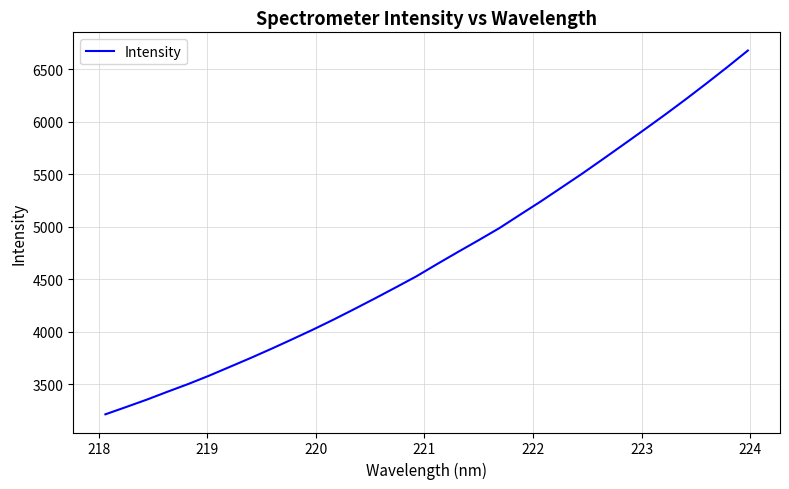

What is the minimum value shown in the chart?

3215.6